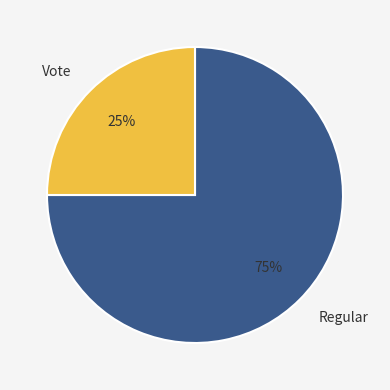

Approximately how many times larger is the value at Regular compared to Vote?

3.0